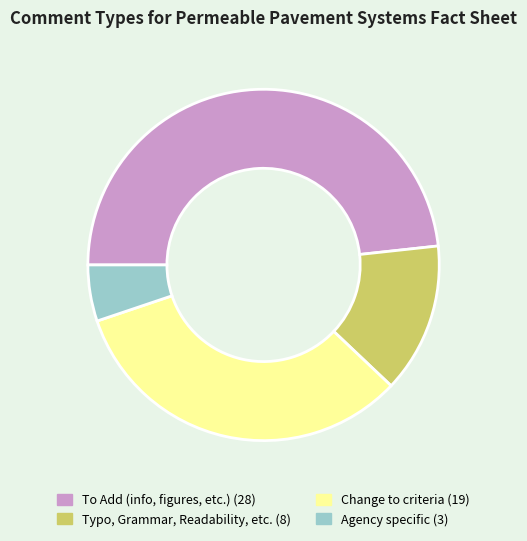

Rank the categories by value from highest to lowest.

To Add (info, figures, etc.), Change to criteria, Typo, Grammar, Readability, etc., Agency specific